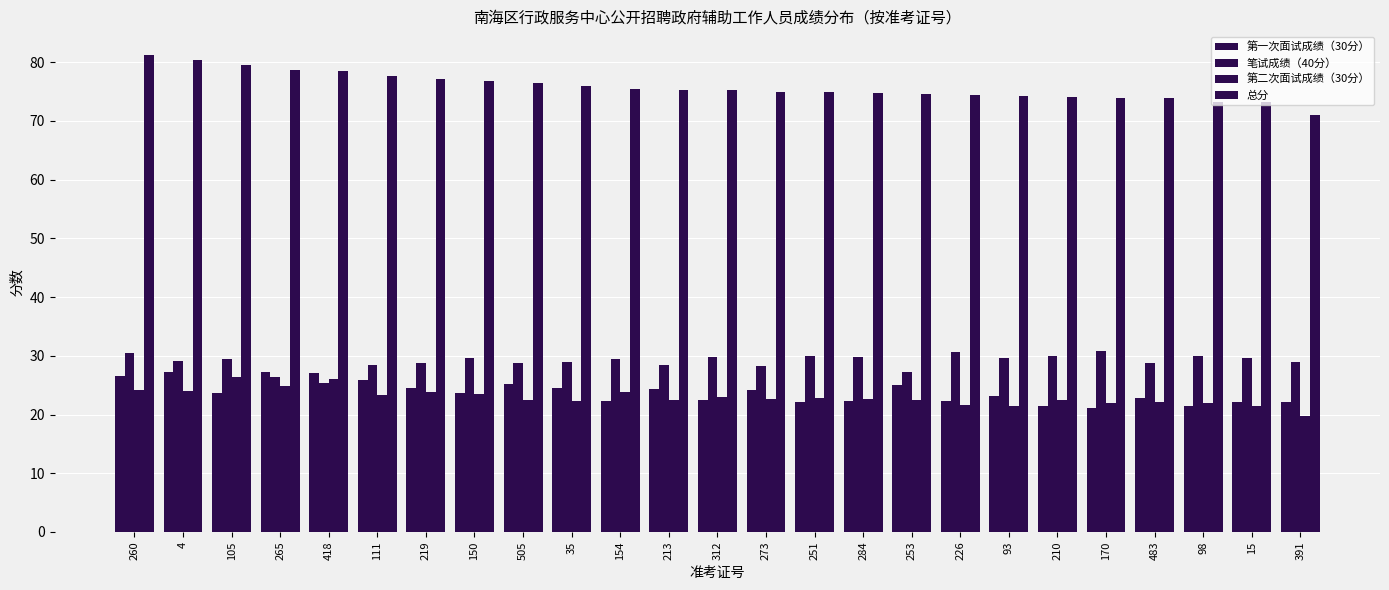

How many series are shown in this chart?

4